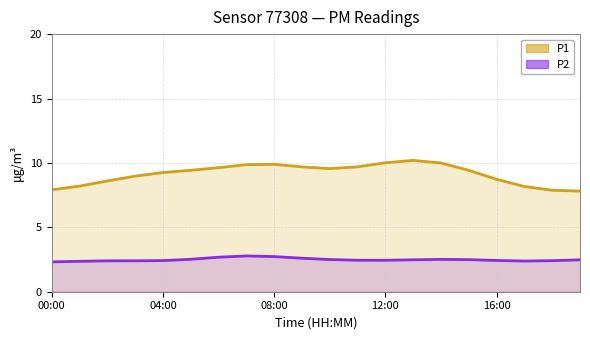

Which series has the largest total across all categories?

P1